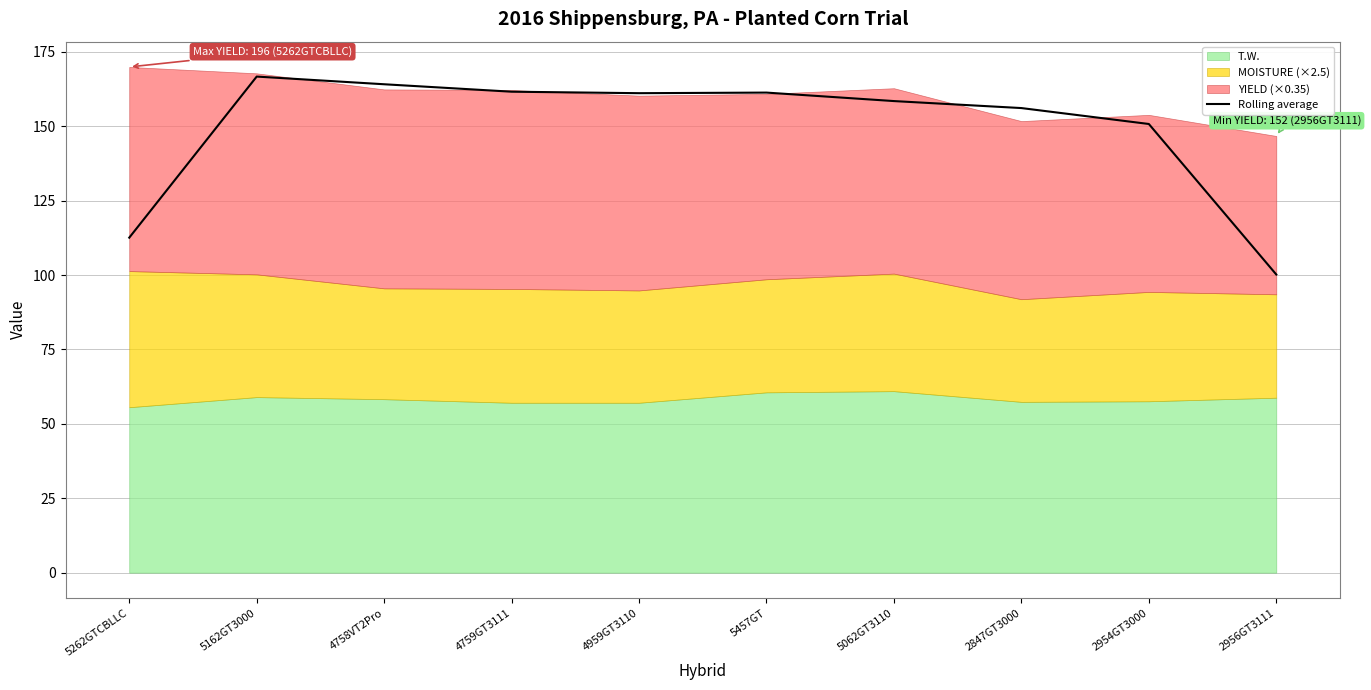

The Rolling average series shows 255.9 at 4759GT3111. True or false?

False